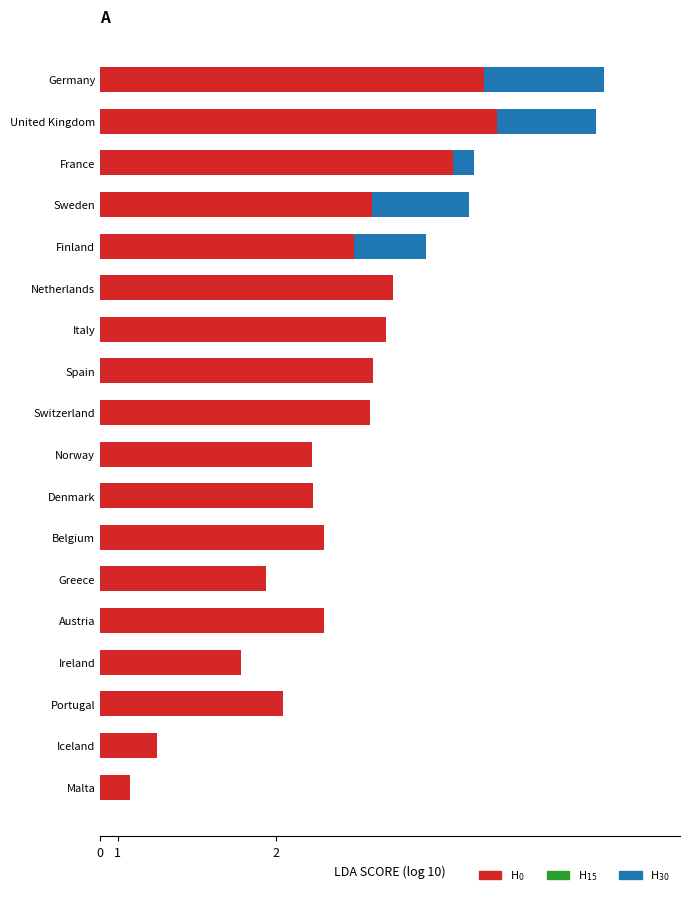

Count the number of data series in this chart.

3